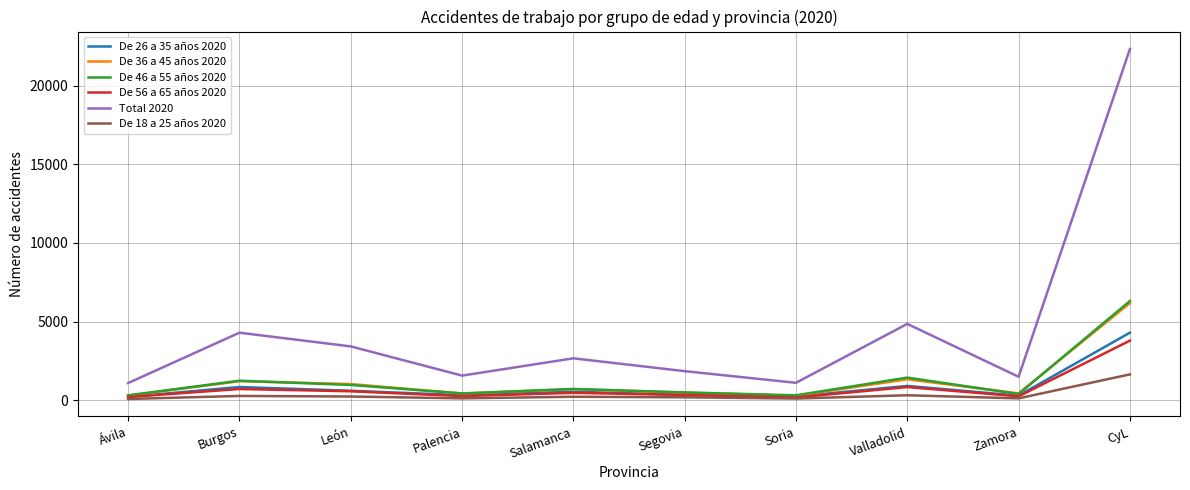

What is the spread (max minus min) of values at Palencia?

1446